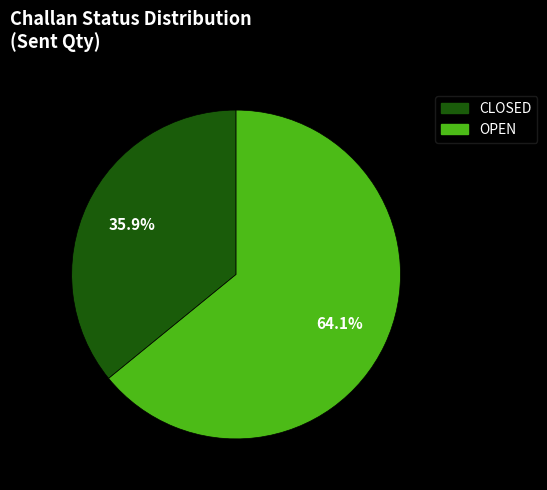

How many slices are in this pie chart?

2